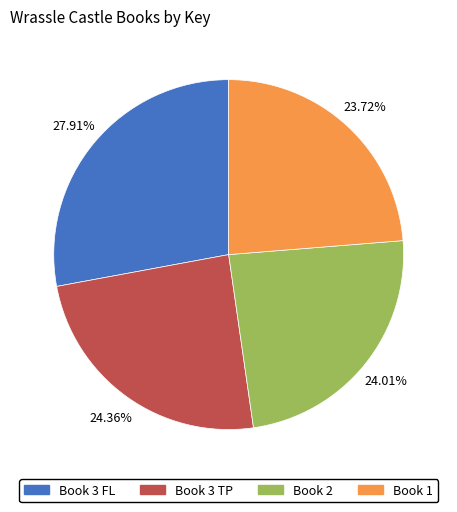

How many slices are in this pie chart?

4